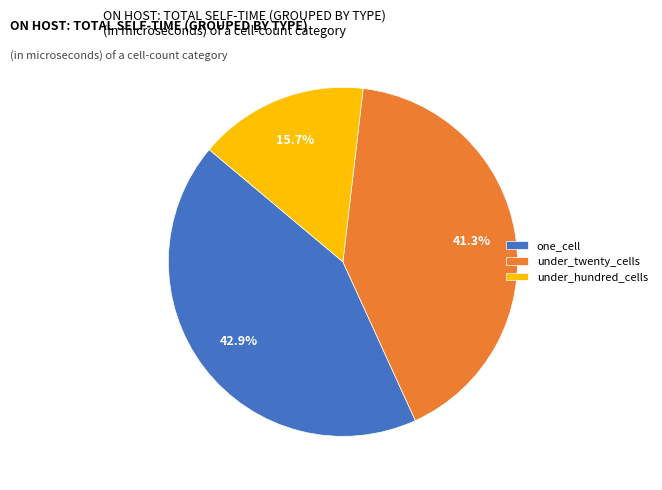

Count the number of slices in the pie.

3